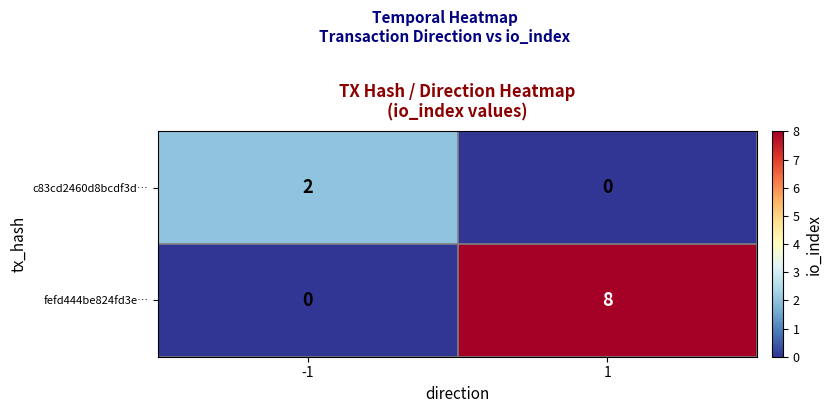

Which label corresponds to the largest value in the chart?

1